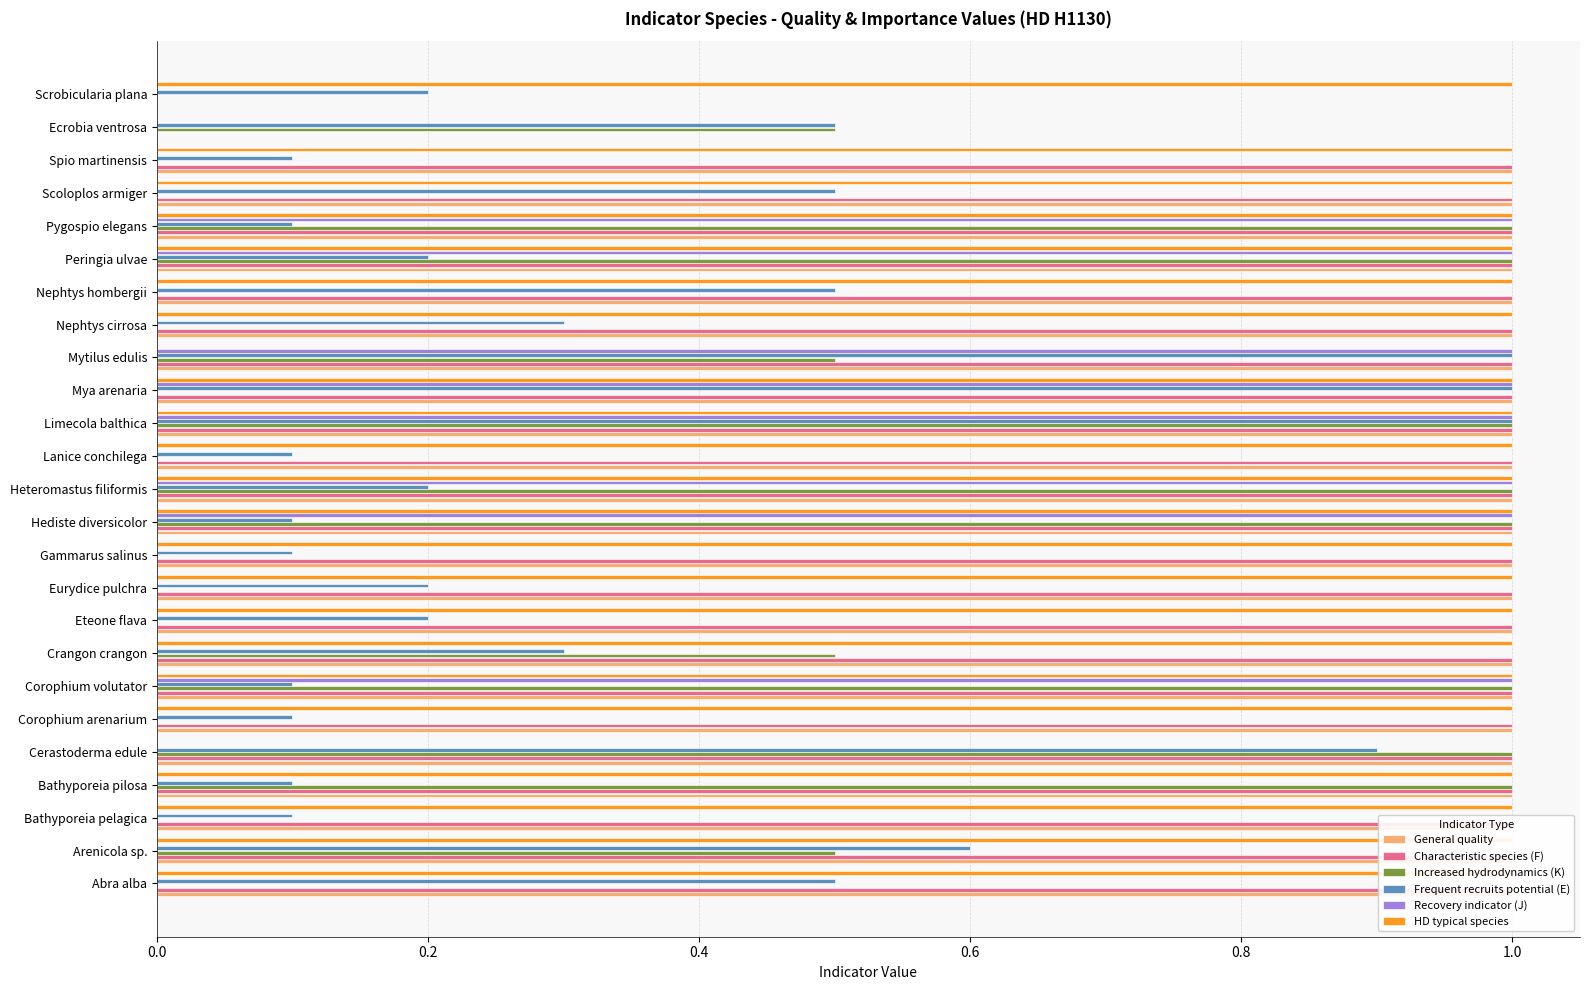

Which series changed the most between Arenicola sp. and Scrobicularia plana?

General quality